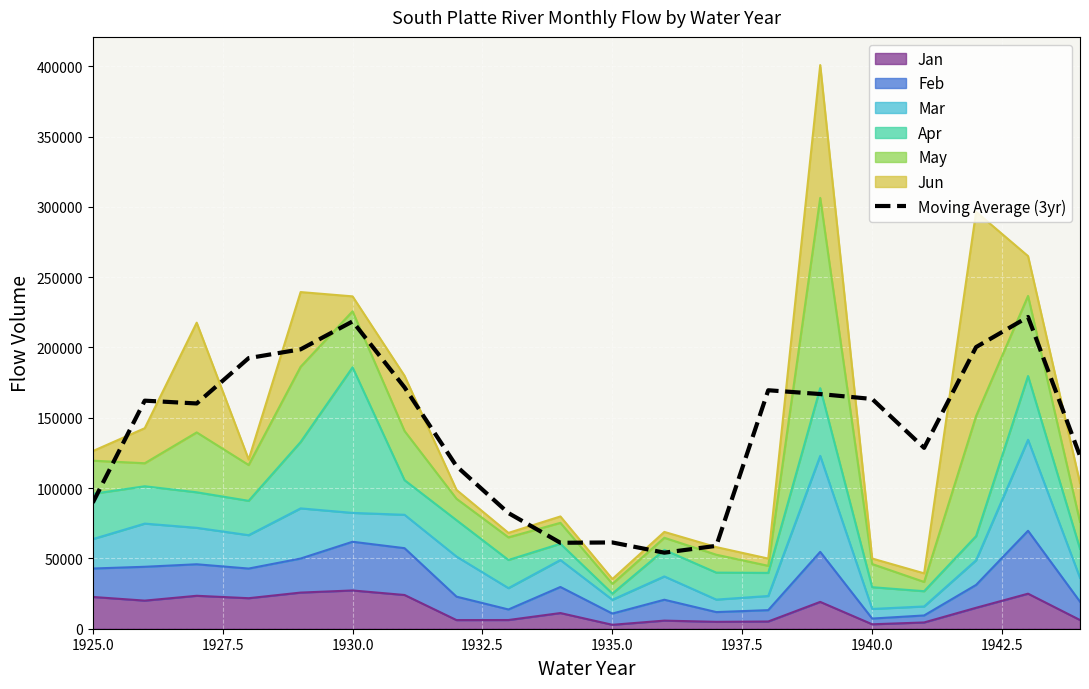

What is the value of the 10th point from the left?

61111.0